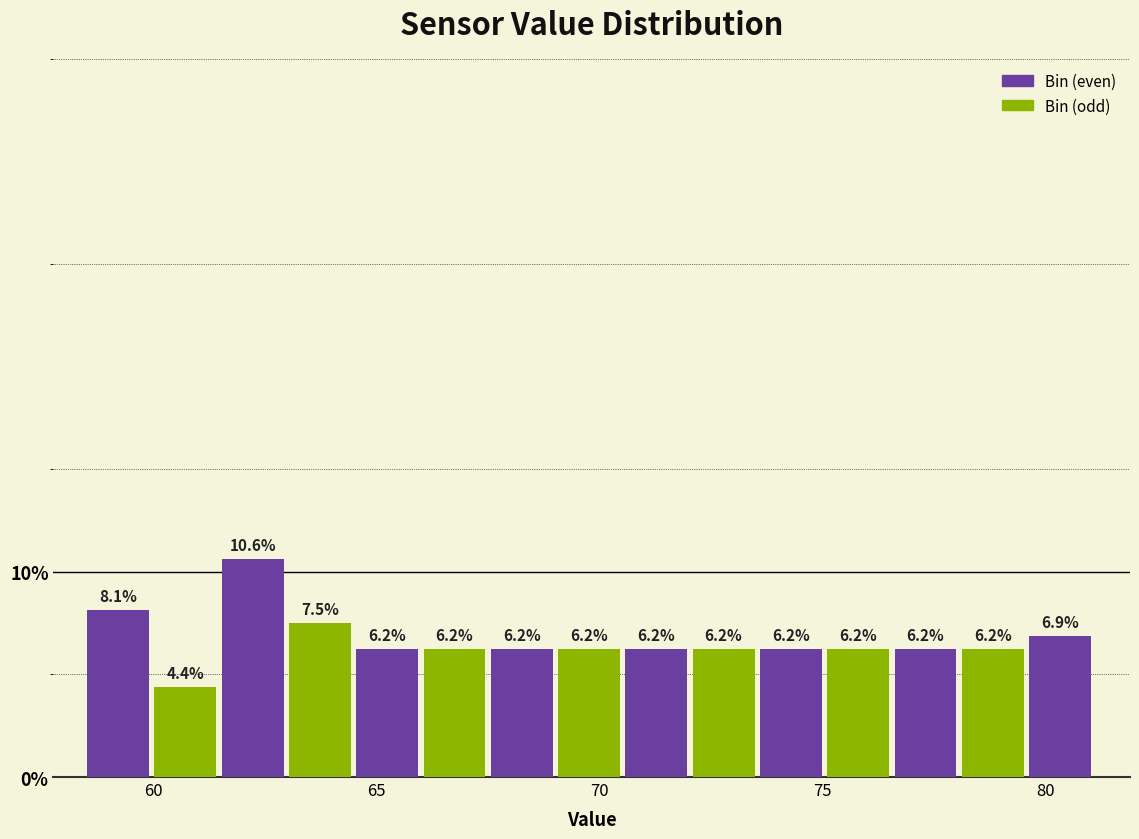

Read against the x-axis, roughly where is the centre of the tallest bar?

62.0